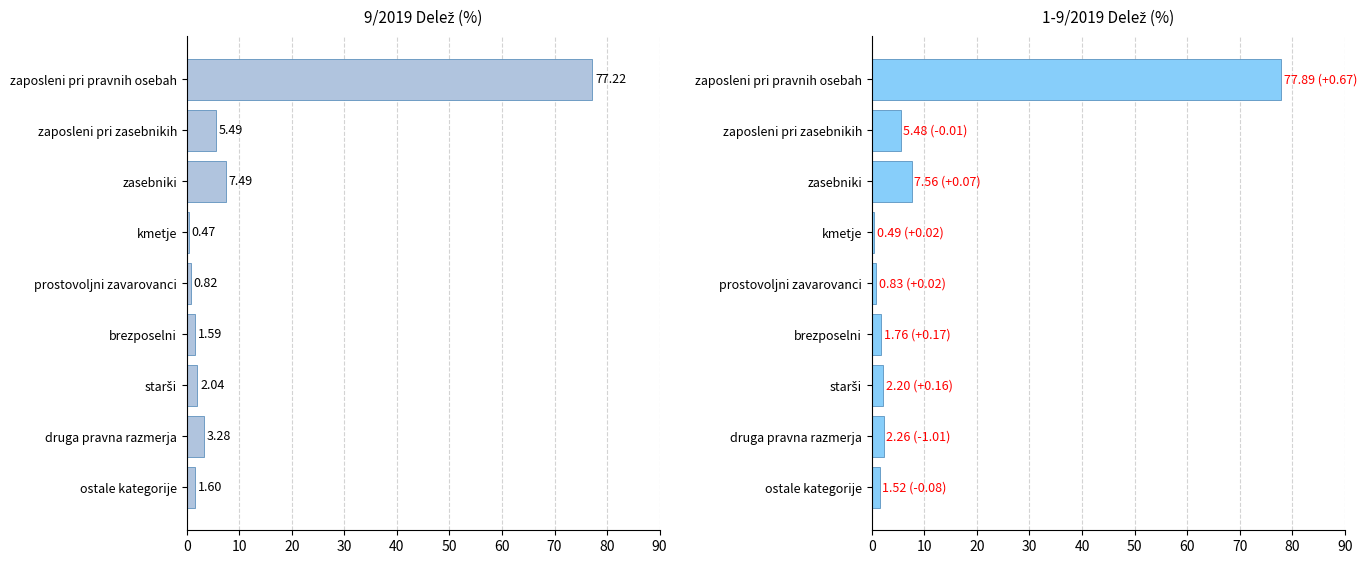

What is the total value across all series at zaposleni pri zasebnikih?

11.0